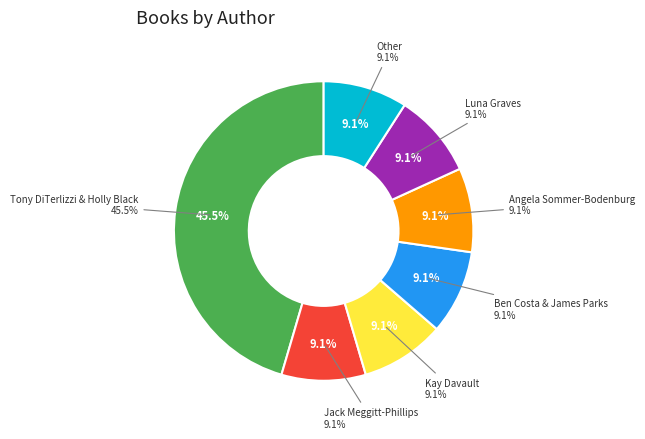

How many segments does this pie chart have?

7